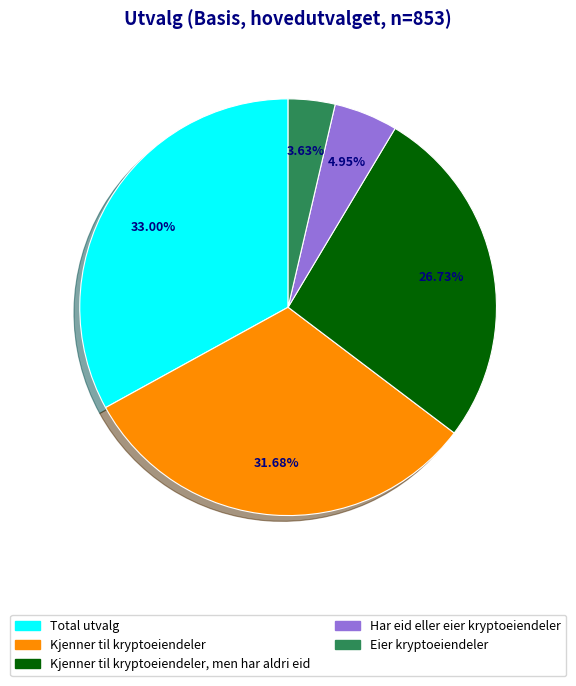

Is there any slice that represents more than half of the pie?

No